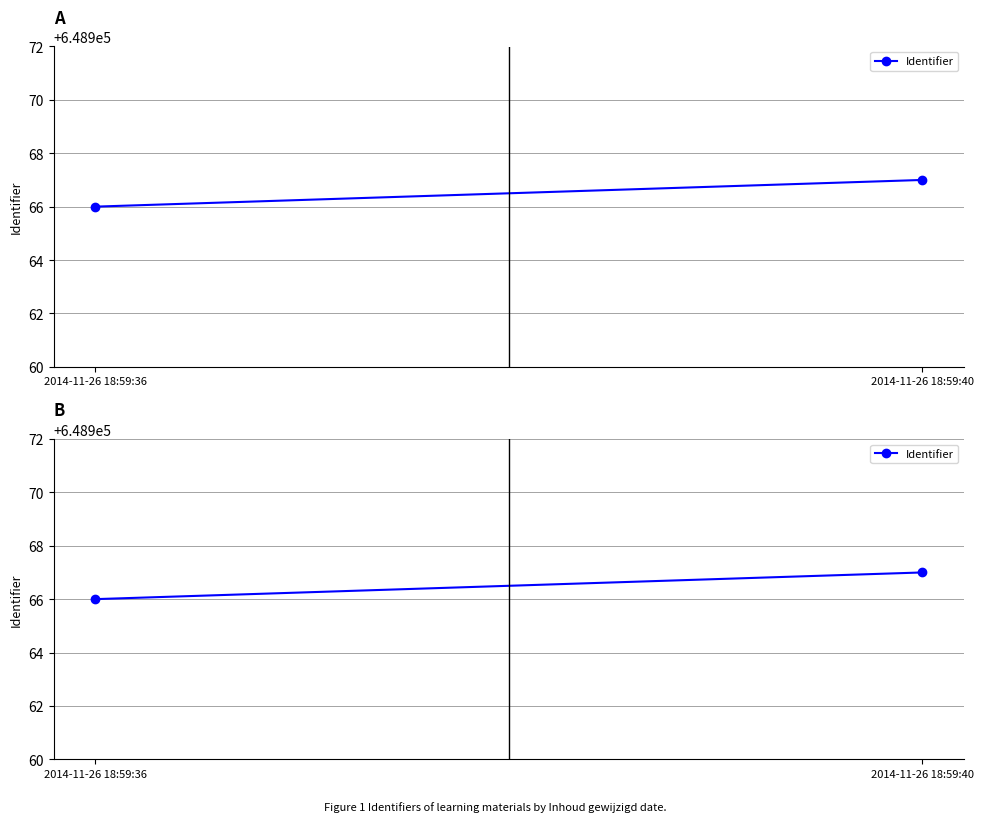

True or false: the data shows 1028315 at 2014-11-26 18:59:40.

False